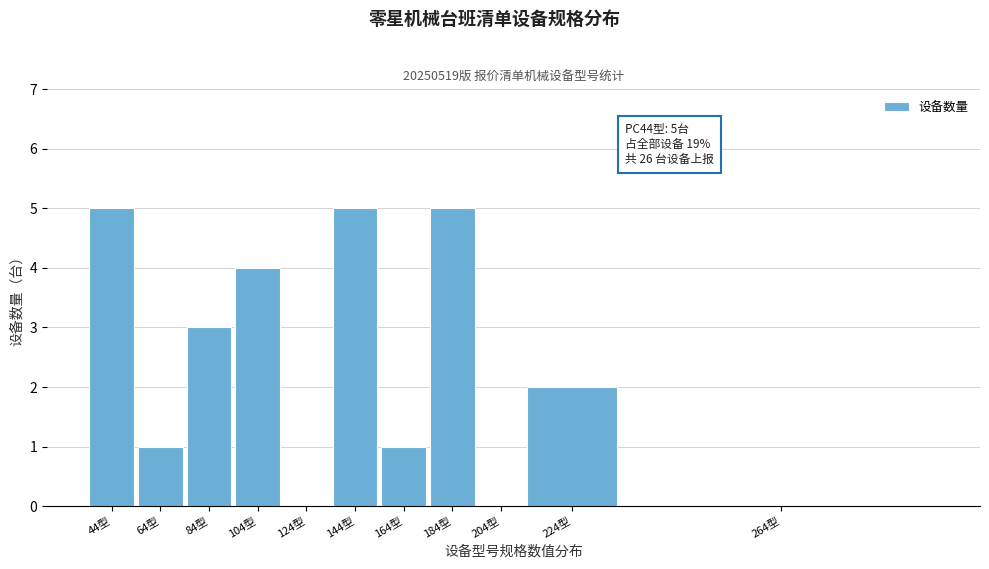

Reading left to right, extract all data points from this chart.

44型=5	64型=1	84型=3	104型=4	124型=0	144型=5	164型=1	184型=5	204型=0	224型=2	264型=0